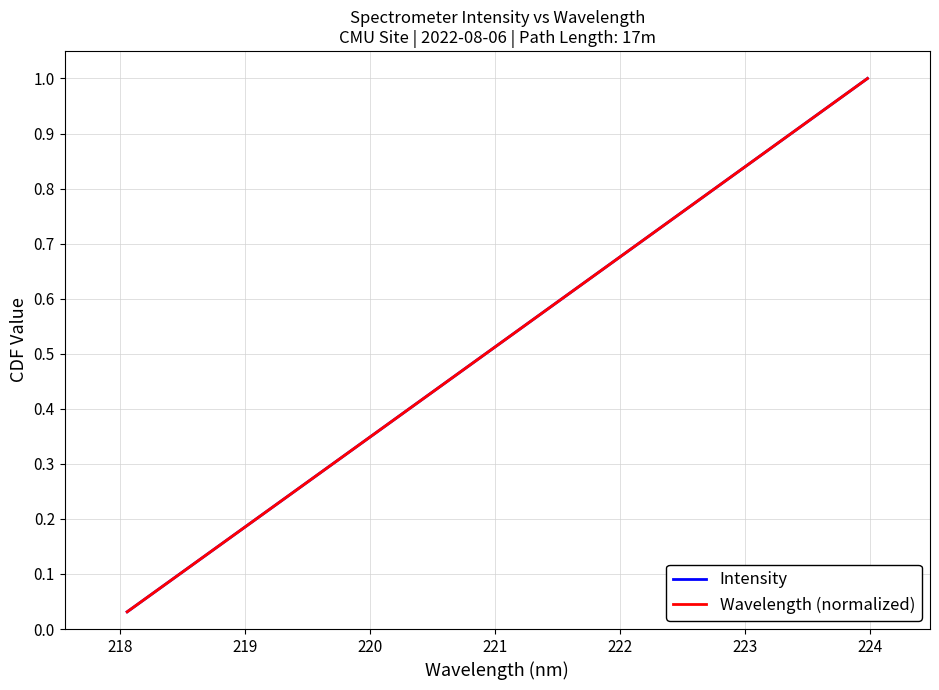

How many lines are shown in the chart?

2